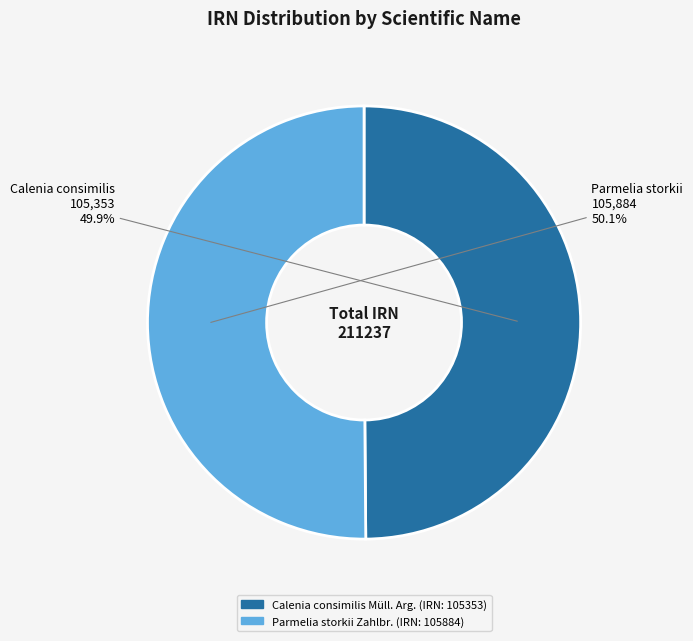

To the nearest percent, what percentage of the pie is Parmelia storkii Zahlbr.?

50%